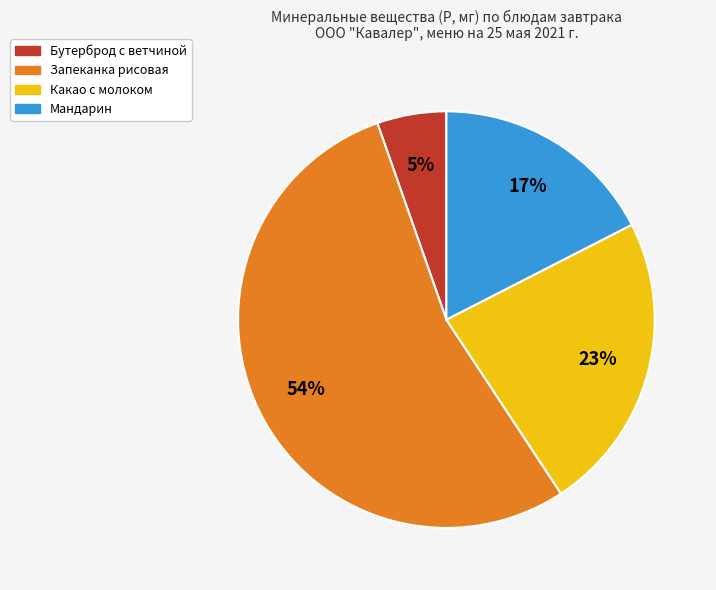

How many slices are in this pie chart?

4